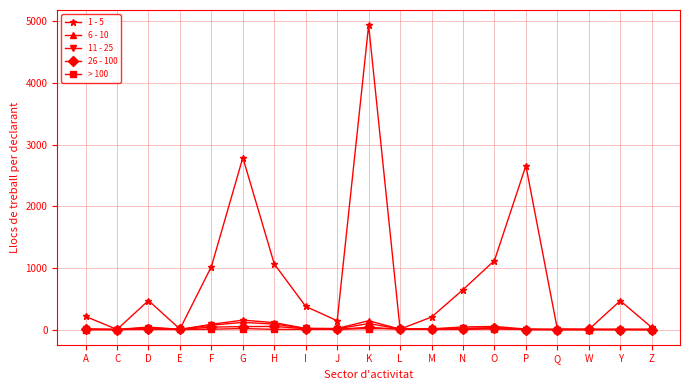

At which category is the sum across all series the highest?

K